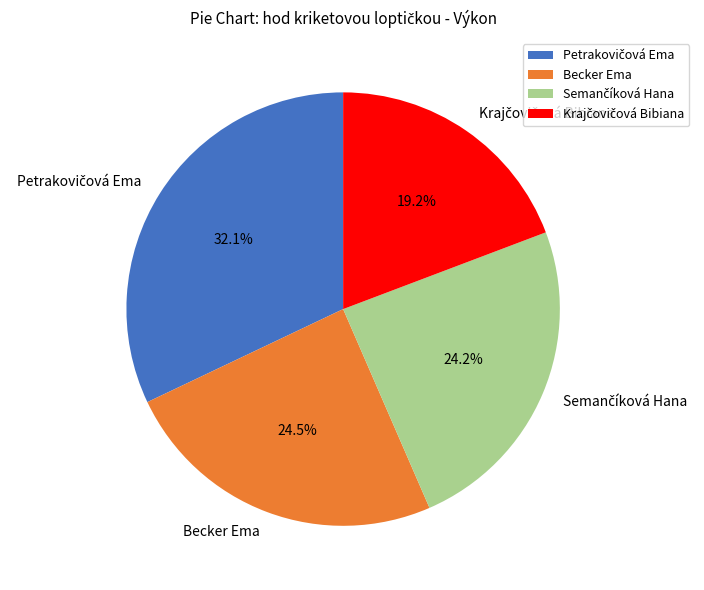

To the nearest percent, what is the difference between the largest and smallest slice percentages?

13%